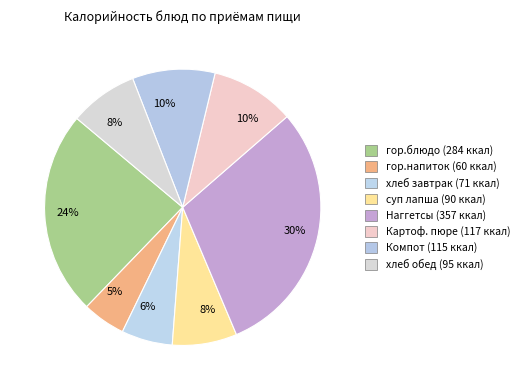

How many segments does this pie chart have?

8